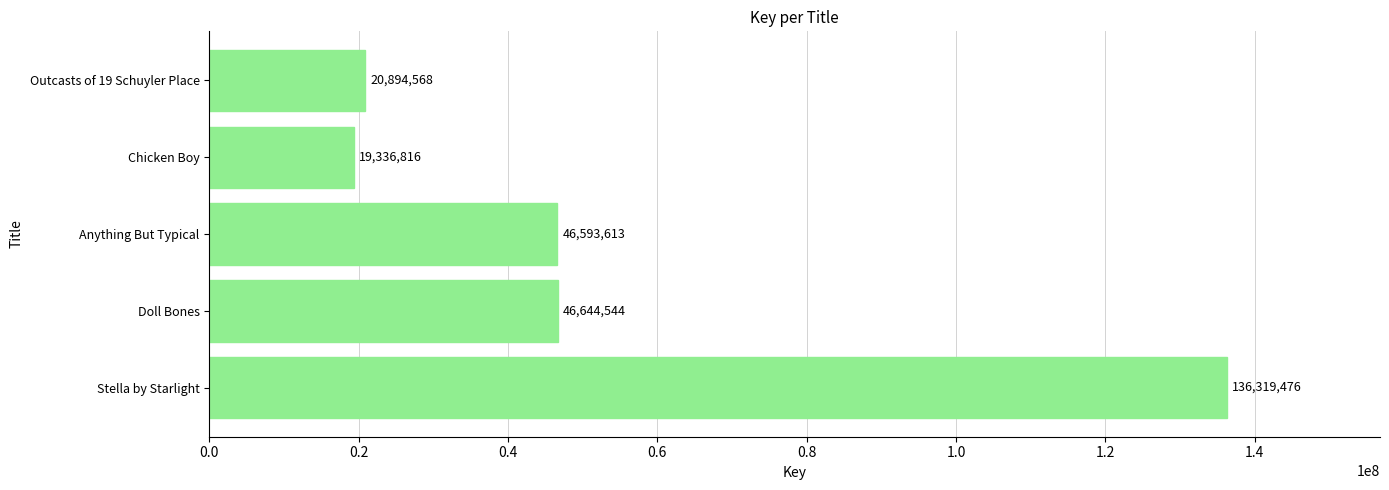

What is the minimum value shown in the chart?

19336816